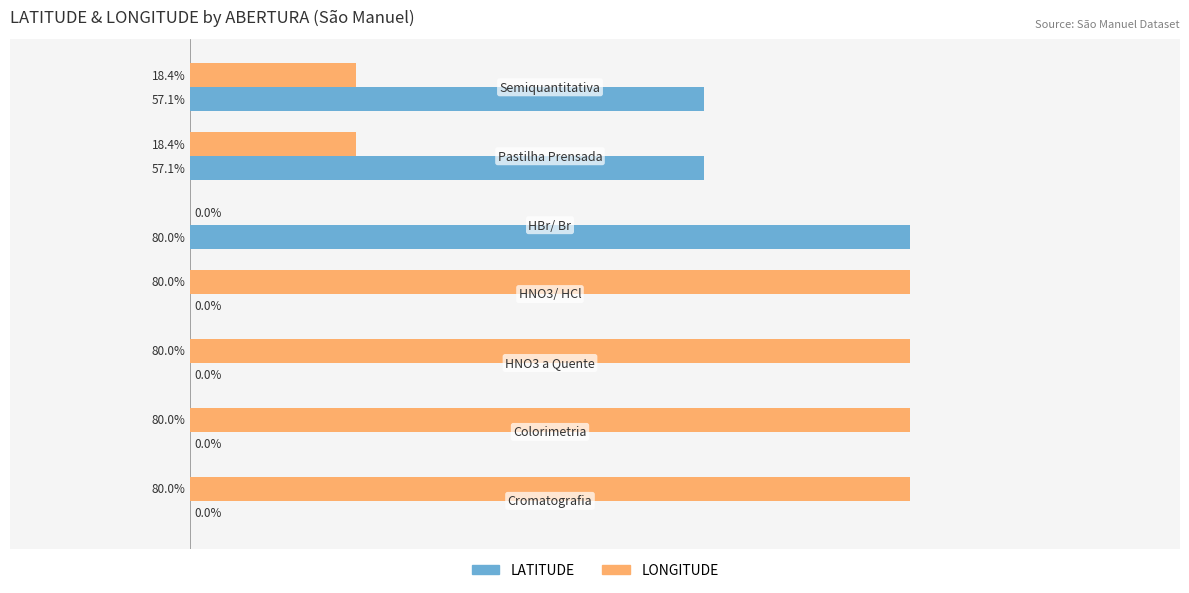

Is the value of LONGITUDE at HNO3/ HCl greater than the value of LATITUDE at Cromatografia?

Yes